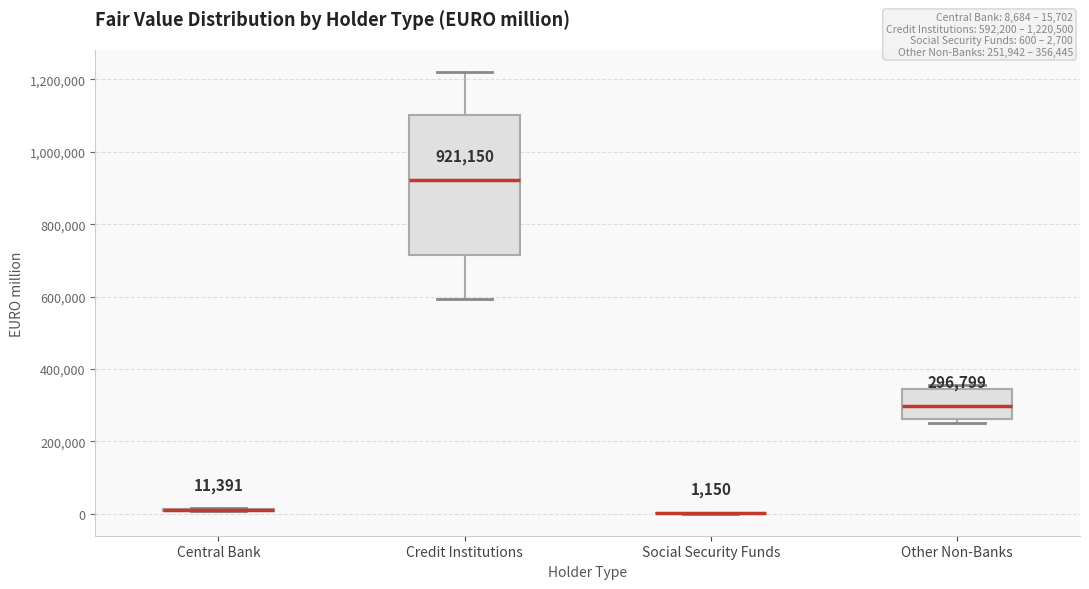

Which box is the tallest, from its lower edge to its upper edge?

Credit Institutions